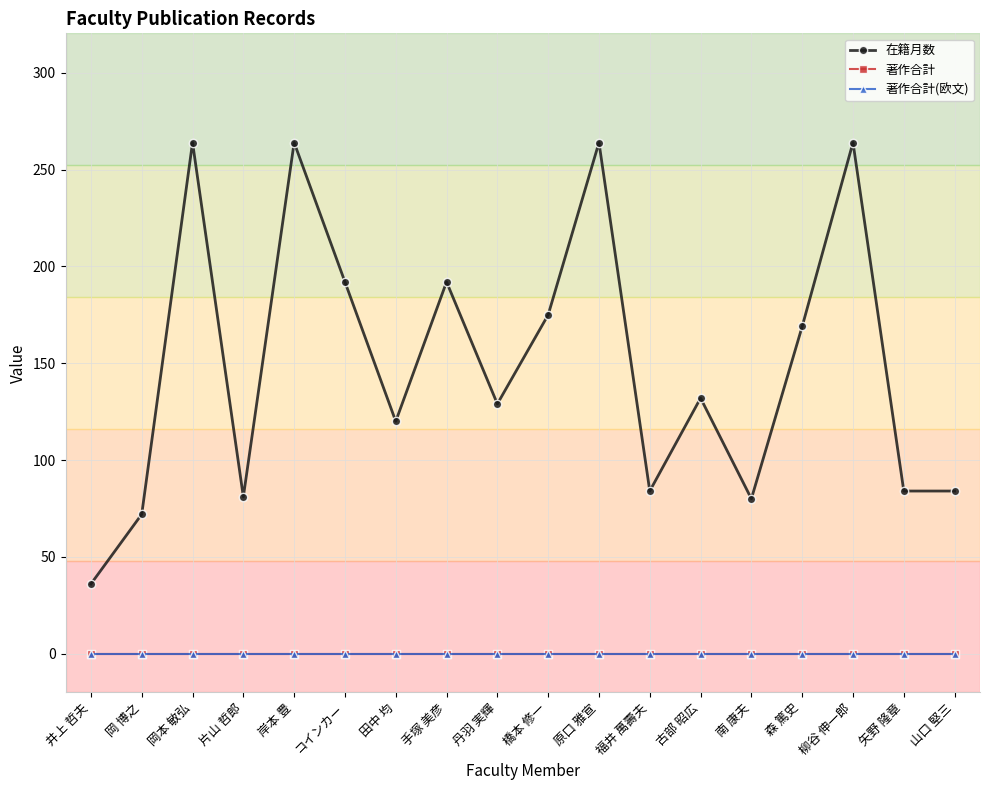

Does the chart have visible grid lines?

Yes